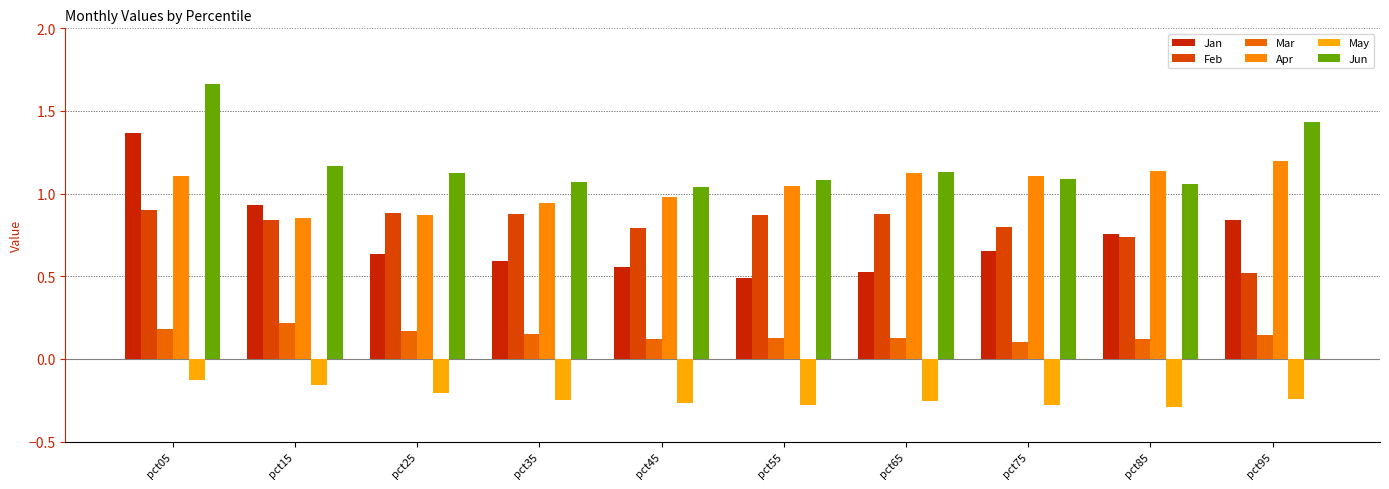

What is the difference between the maximum and minimum values in the Apr series?

0.3